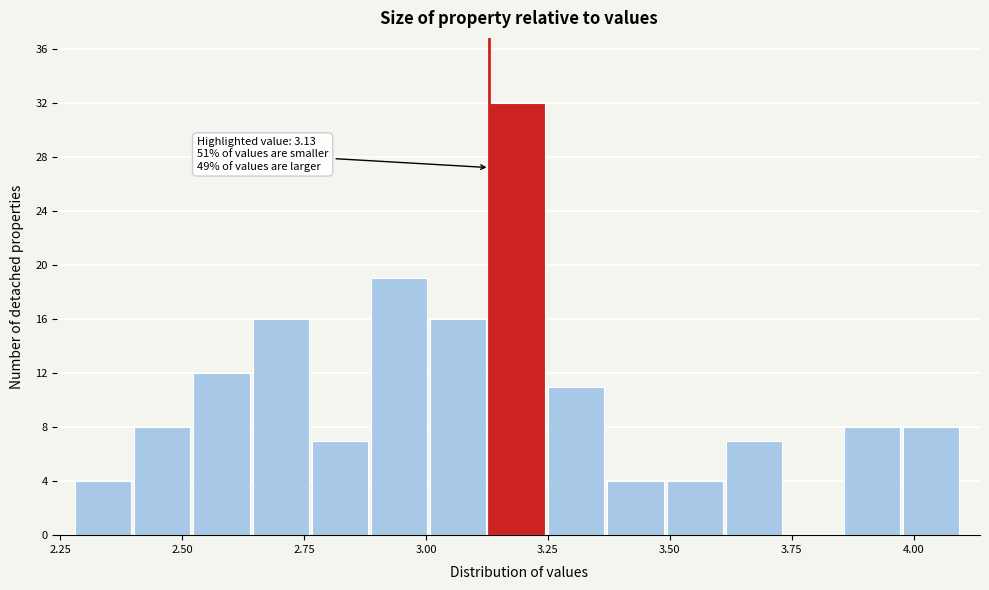

Read against the x-axis, roughly where is the centre of the tallest bar?

3.20